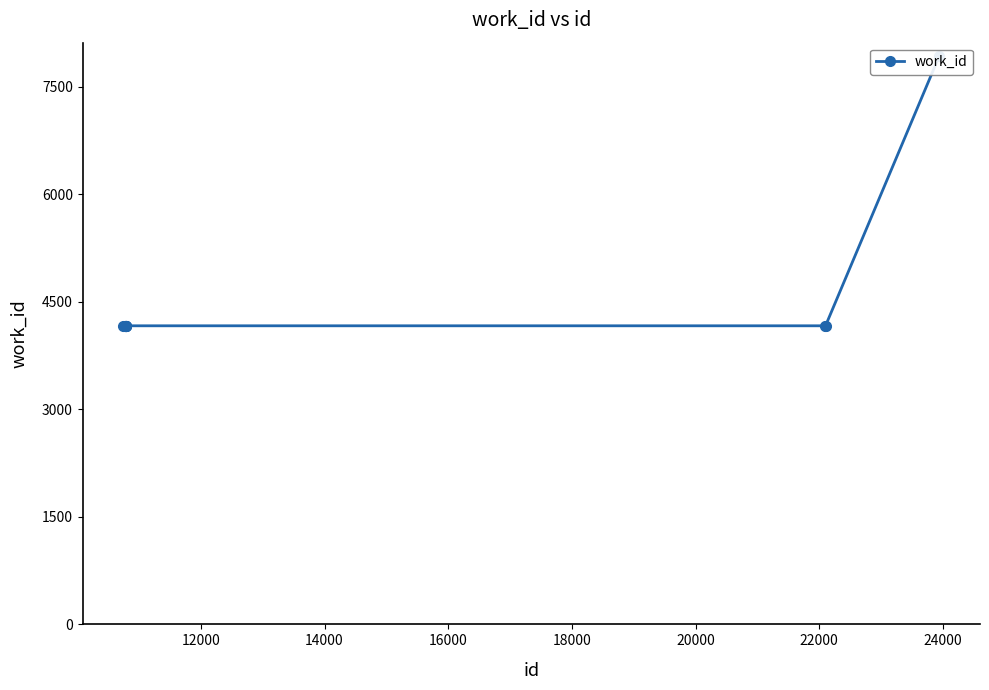

True or false: the data shows 4167 at 14000.

True